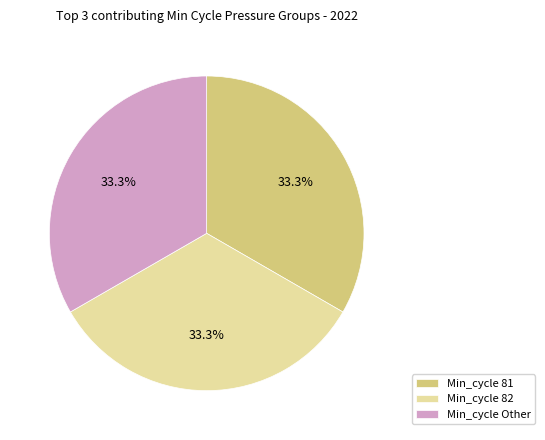

What is the ratio of the value at Min_cycle 82 to the value at Min_cycle 81?

1.0